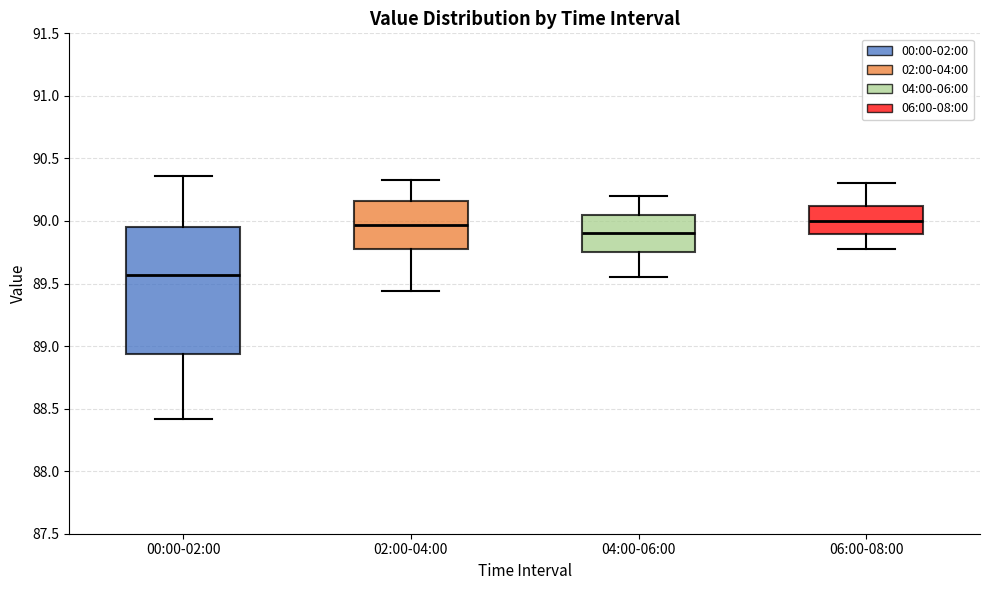

Comparing the boxes themselves (not the whiskers), which one is the tallest?

00:00-02:00